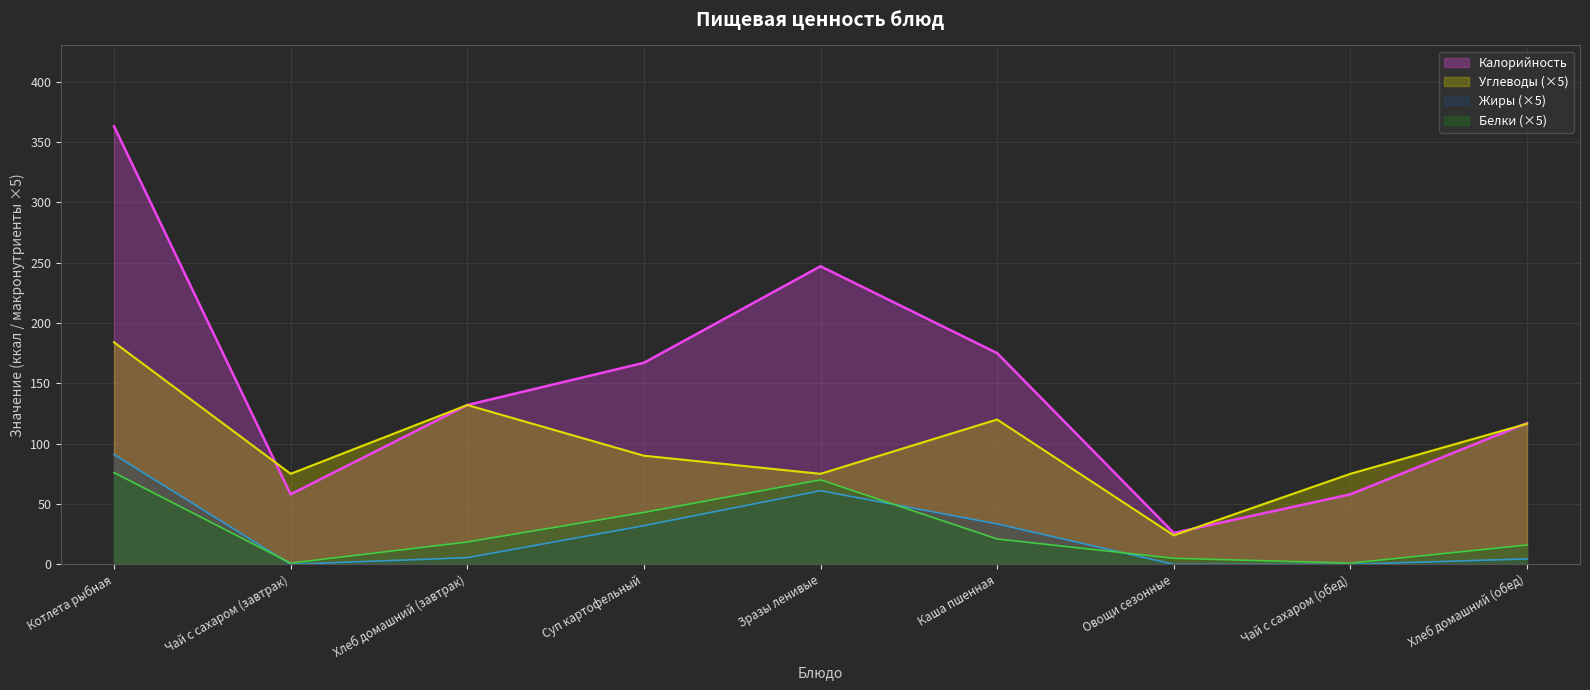

Reading left to right, list all the values displayed in this chart.

Калорийность: Котлета рыбная=363.0	Чай с сахаром (завтрак)=58.0	Хлеб домашний (завтрак)=132.0	Суп картофельный=167.0	Зразы ленивые=247.0	Каша пшенная=175.0	Овощи сезонные=26.0	Чай с сахаром (обед)=58.0	Хлеб домашний (обед)=117.0
Белки: Котлета рыбная=76.0	Чай с сахаром (завтрак)=1.0	Хлеб домашний (завтрак)=18.5	Суп картофельный=43.0	Зразы ленивые=70.0	Каша пшенная=21.0	Овощи сезонные=5.0	Чай с сахаром (обед)=1.0	Хлеб домашний (обед)=16.0
Жиры: Котлета рыбная=91.0	Чай с сахаром (завтрак)=0.0	Хлеб домашний (завтрак)=5.5	Суп картофельный=32.0	Зразы ленивые=61.0	Каша пшенная=33.5	Овощи сезонные=0.0	Чай с сахаром (обед)=0.0	Хлеб домашний (обед)=4.5
Углеводы: Котлета рыбная=184.0	Чай с сахаром (завтрак)=75.0	Хлеб домашний (завтрак)=132.0	Суп картофельный=90.0	Зразы ленивые=75.0	Каша пшенная=120.0	Овощи сезонные=24.0	Чай с сахаром (обед)=75.0	Хлеб домашний (обед)=116.5